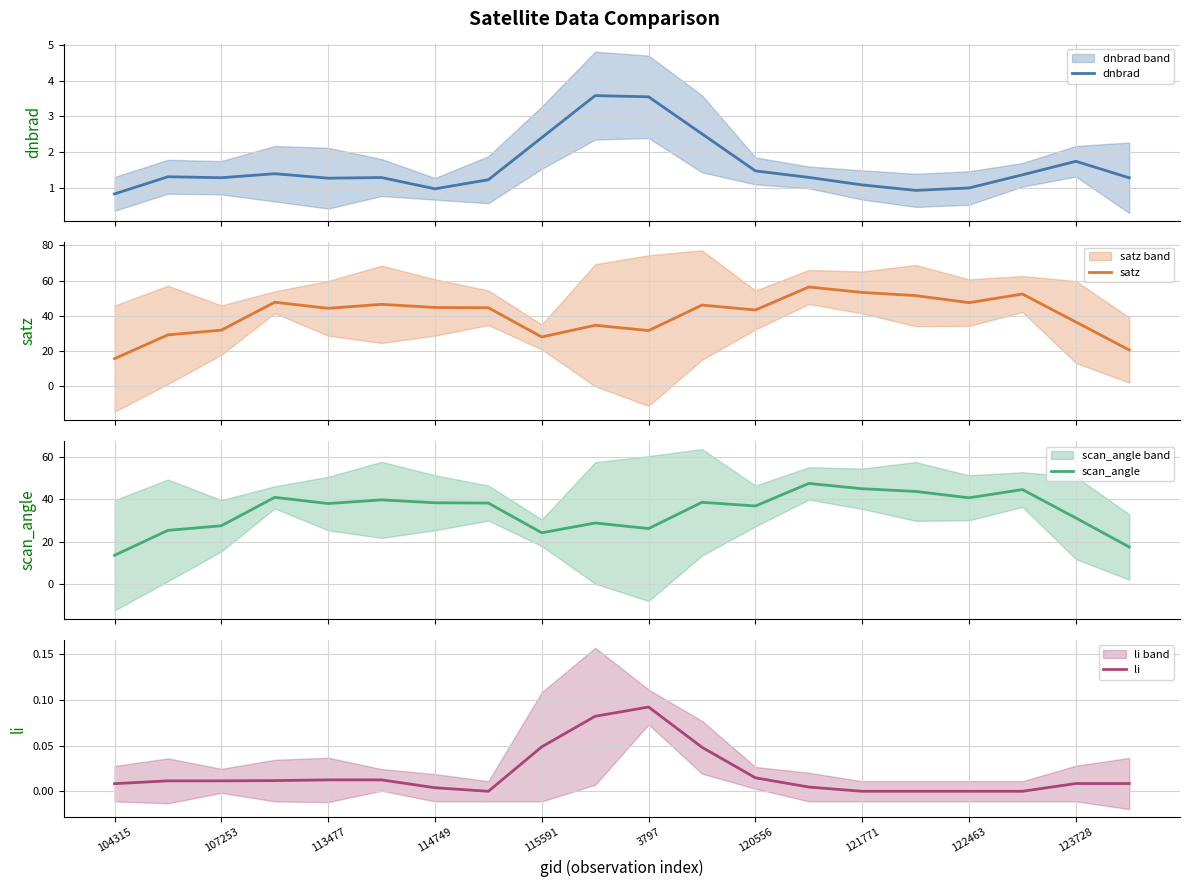

What is the average value of the scan_angle series?

34.3